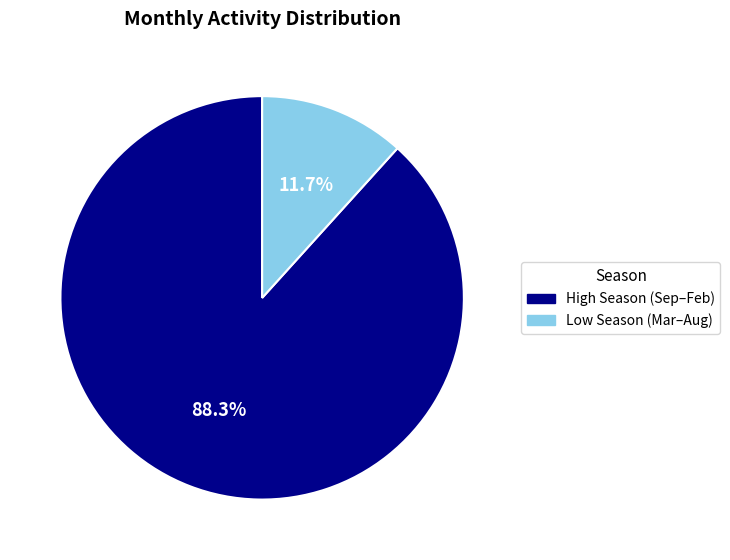

Does any single category account for the majority?

Yes